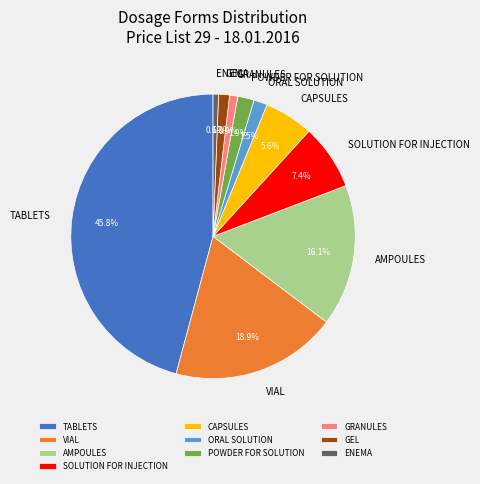

What is the largest slice in the pie chart?

TABLETS